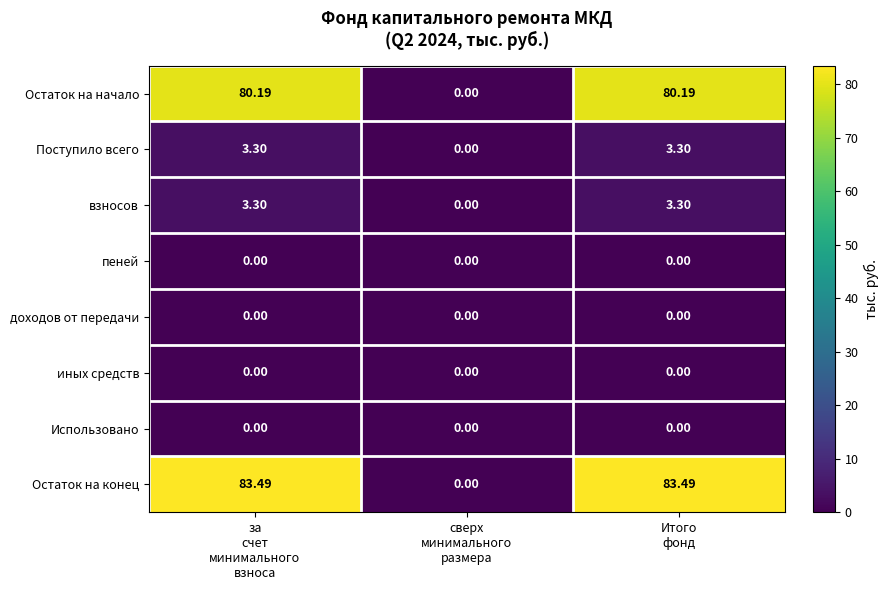

Which series has the largest range (max minus min)?

Остаток на конец